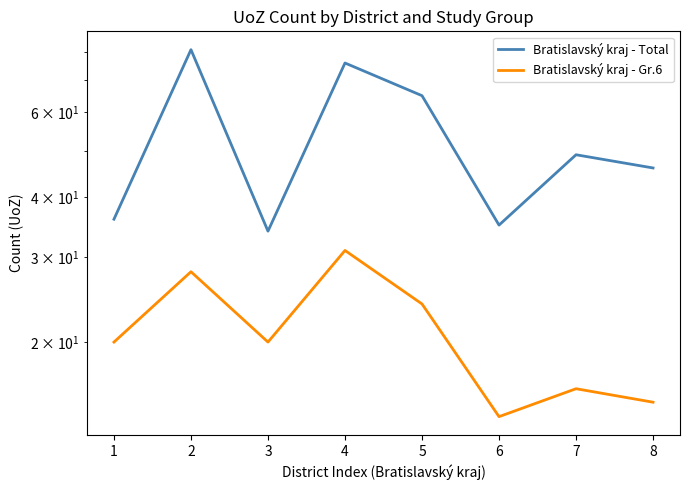

True or false: Bratislavský kraj - Total has a value of 52 at 3.

False